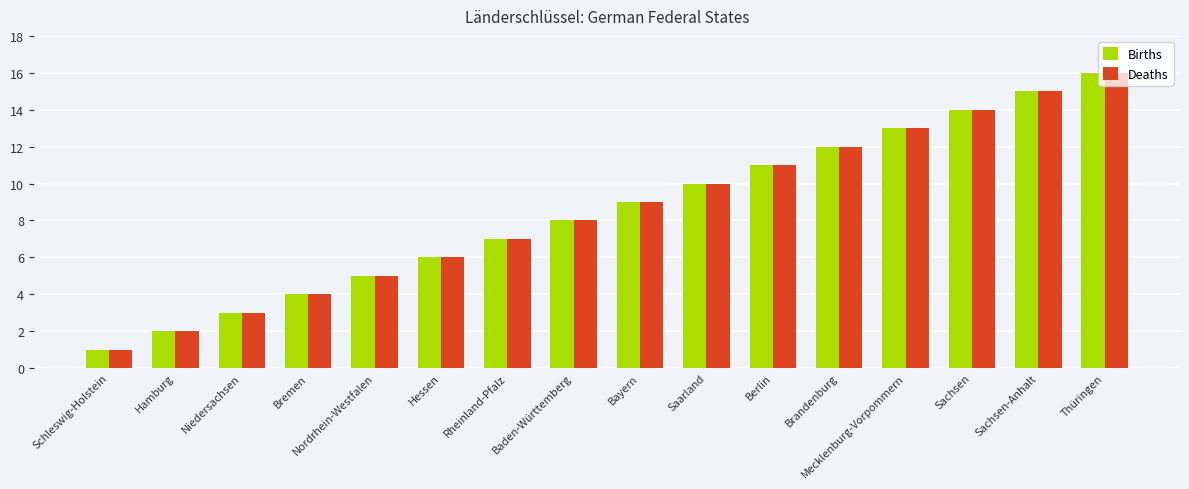

What is the difference between the maximum and minimum values in the Births series?

15